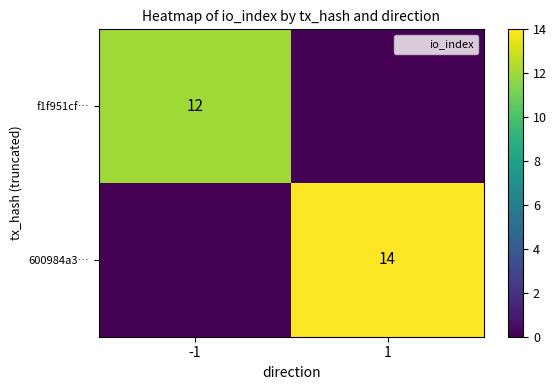

True or false: 600984a3… has a value of 14 at 1.

True